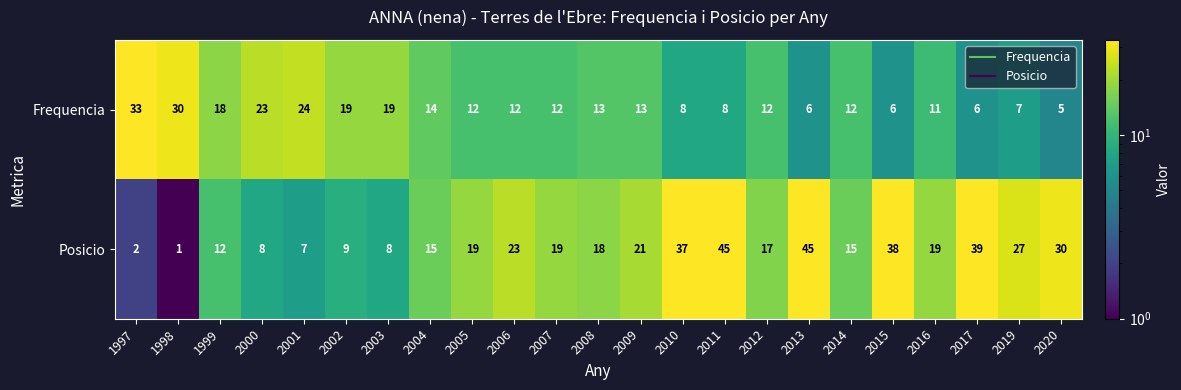

How many distinct data groups are displayed?

2